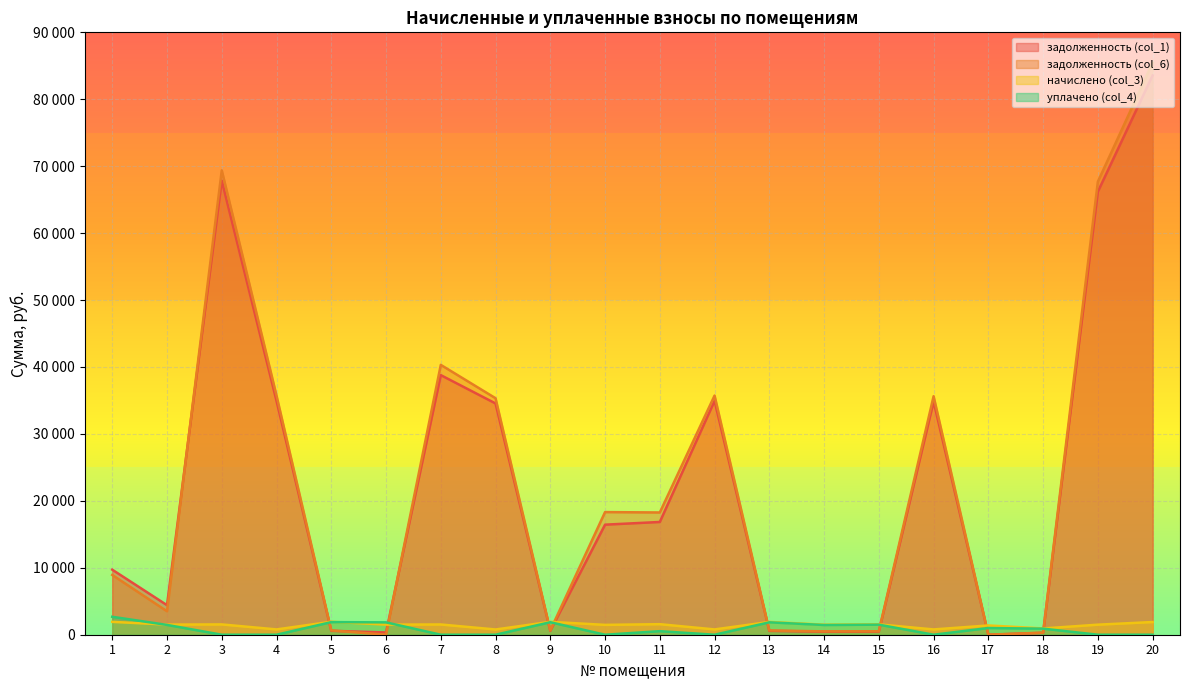

Reading left to right, what are all the values shown in this chart?

задолженность (col_1): 1=9716.8	2=4415.1	3=67839.5	4=34938.8	5=586.7	6=337.9	7=38785.6	8=34550.7	9=582.8	10=16443.0	11=16845.5	12=34938.8	13=578.1	14=453.6	15=468.9	16=34841.7	17=0.0	18=283.1	19=66189.8	20=83562.1
задолженность (col_6): 1=8928.3	2=3504.3	3=69378.8	4=35731.6	5=646.3	6=0.0	7=40316.0	8=35334.6	9=642.2	10=18321.5	11=18265.3	12=35731.6	13=637.1	14=499.9	15=516.7	16=35632.2	17=0.0	18=311.9	19=67691.5	20=85458.0
начислено (col_3): 1=1922.3	2=1512.8	3=1539.2	4=792.7	5=1940.0	6=1508.4	7=1530.4	8=783.9	9=1926.8	10=1470.9	11=1574.4	12=792.7	13=1911.3	14=1499.5	15=1550.2	16=790.5	17=1385.1	18=935.9	19=1501.8	20=1895.9
уплачено (col_4): 1=2679.9	2=1466.1	3=0.0	4=0.0	5=1880.3	6=1846.3	7=0.0	8=0.0	9=1867.2	10=0.0	11=530.0	12=0.0	13=1852.3	14=1453.3	15=1502.3	16=0.0	17=1000.0	18=907.0	19=0.0	20=0.0